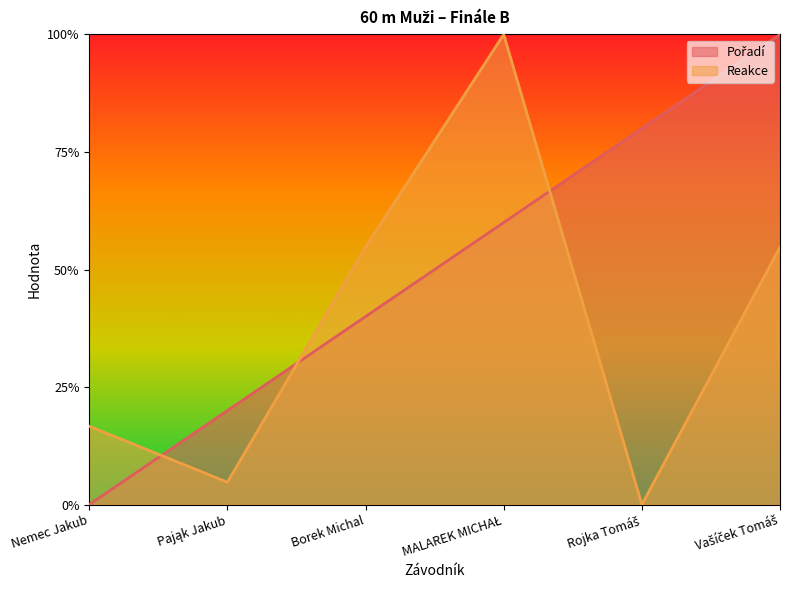

Reading left to right, list all the values displayed in this chart.

Pořadí: 0.0	0.2	0.4	0.6	0.8	1.0
Reakce: 0.2	0.0	0.5	1.0	0.0	0.5